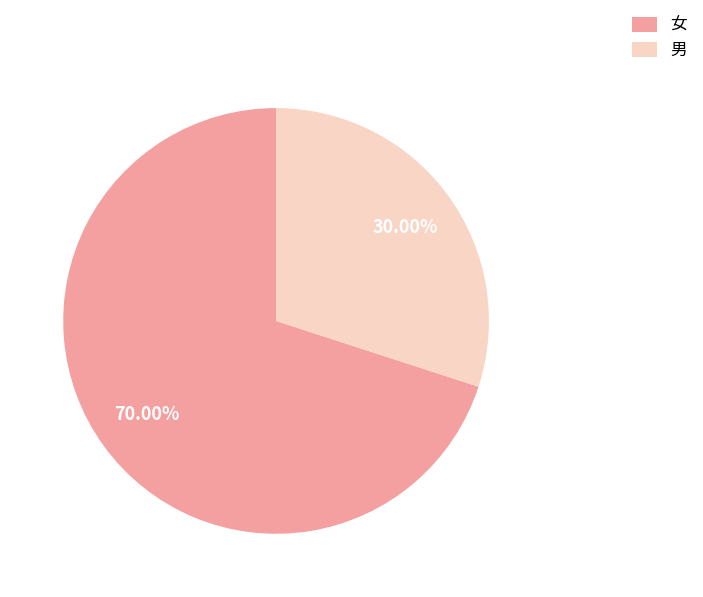

True or false: 女 accounts for 70% of the total.

True